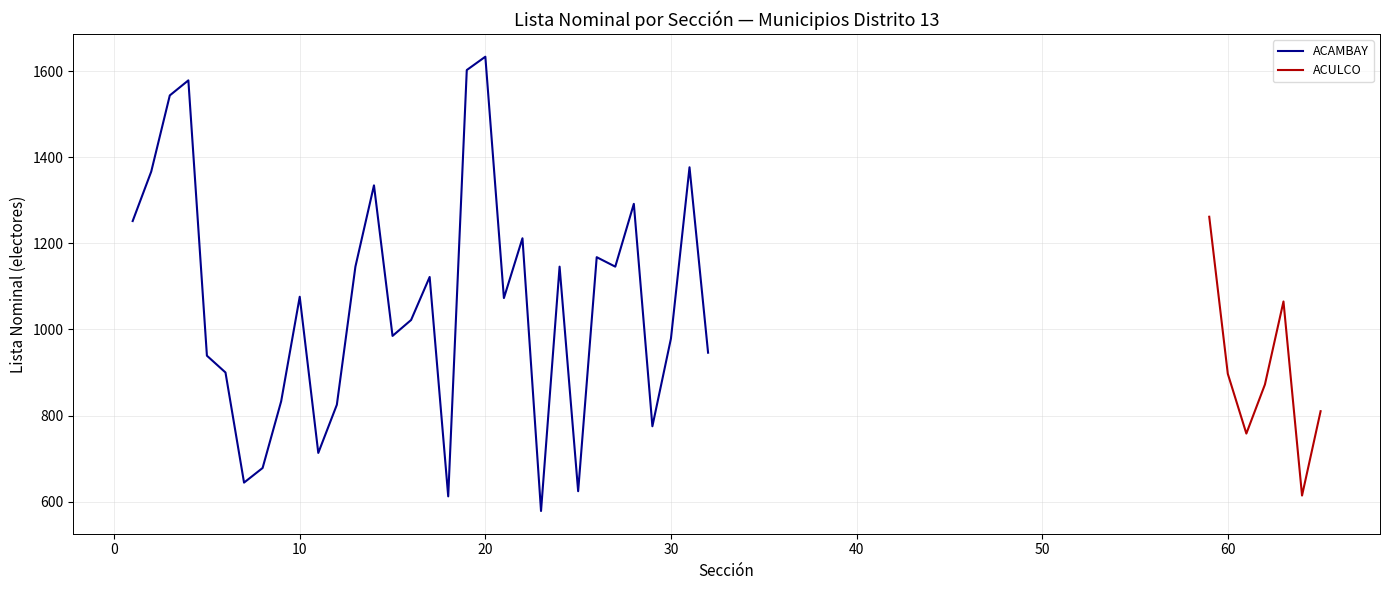

What is the highest value of the ACAMBAY series?

1634